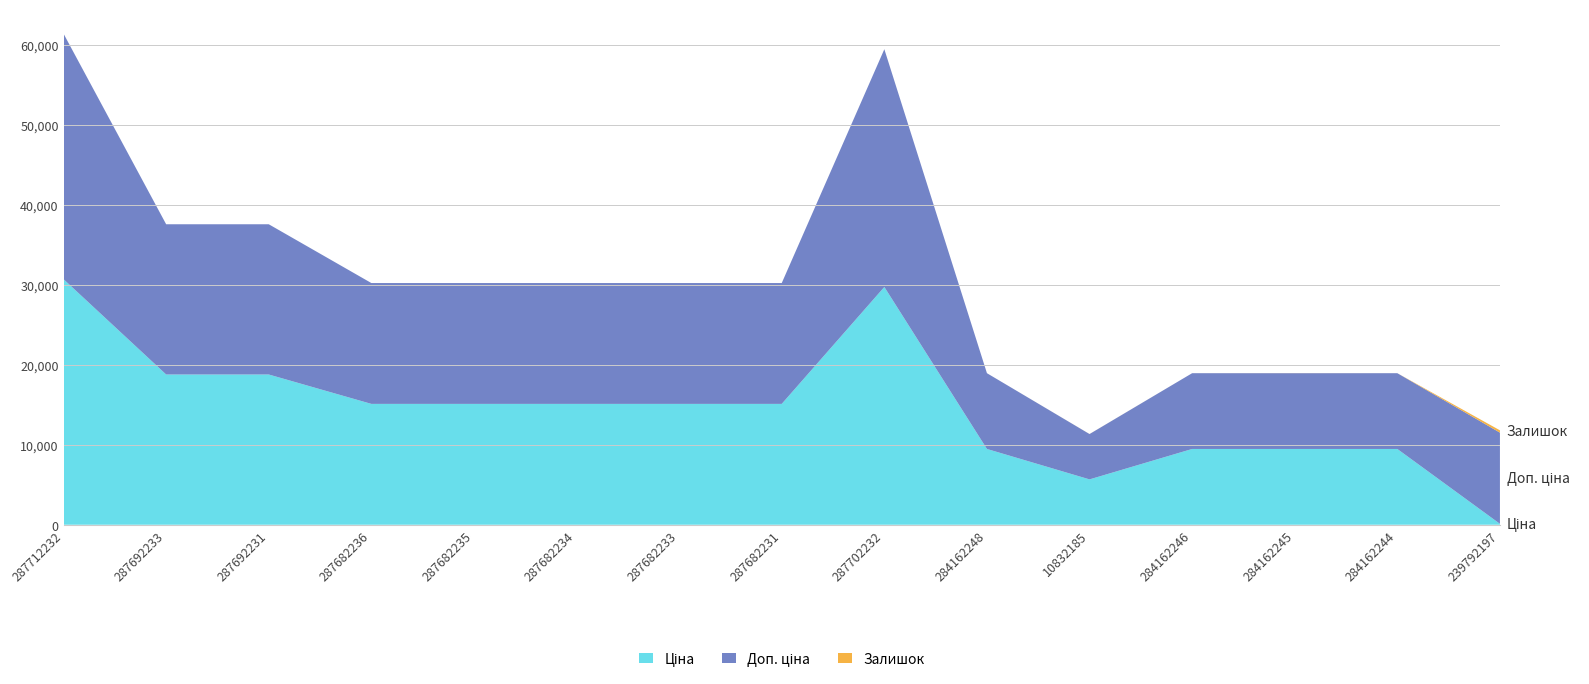

Reading right to left, list all the values displayed in this chart.

Ціна: 239792197=114.1	284162244=9480.1	284162245=9480.1	284162246=9480.1	10832185=5673.8	284162248=9480.1	287702232=29747.2	287682231=15120.0	287682233=15120.0	287682234=15120.0	287682235=15120.0	287682236=15120.0	287692231=18796.8	287692233=18796.8	287712232=30717.1
Доп. ціна: 239792197=11410.0	284162244=9480.1	284162245=9480.1	284162246=9480.1	10832185=5673.8	284162248=9480.1	287702232=29747.2	287682231=15120.0	287682233=15120.0	287682234=15120.0	287682235=15120.0	287682236=15120.0	287692231=18796.8	287692233=18796.8	287712232=30717.1
Залишок: 239792197=289.0	284162244=0.0	284162245=8.0	284162246=0.0	10832185=4.0	284162248=0.0	287702232=0.0	287682231=0.0	287682233=0.0	287682234=0.0	287682235=0.0	287682236=0.0	287692231=0.0	287692233=0.0	287712232=0.0